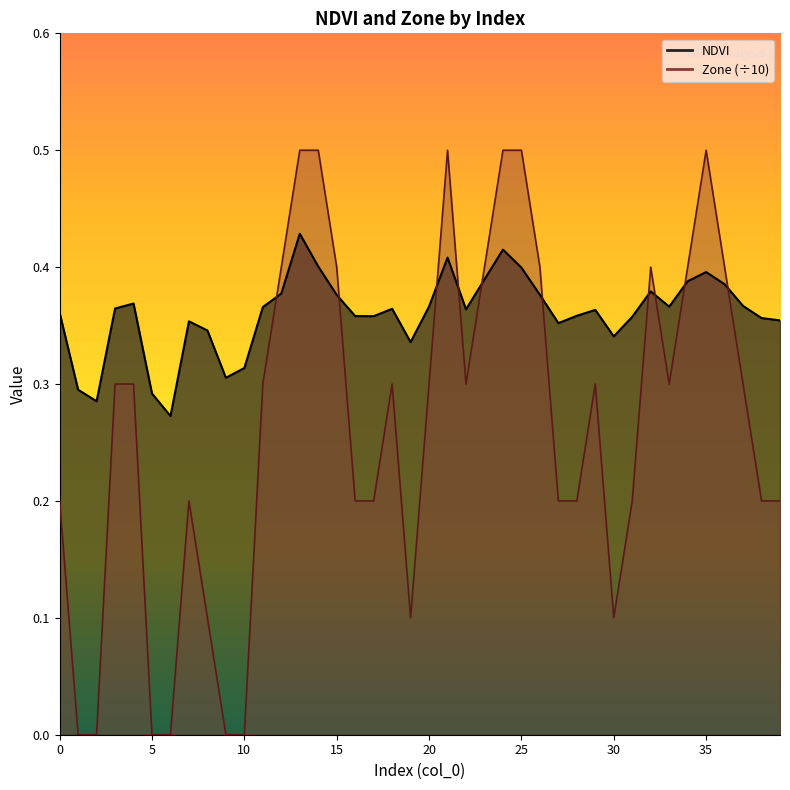

List the series in order of their peak value, highest first.

Zone, NDVI